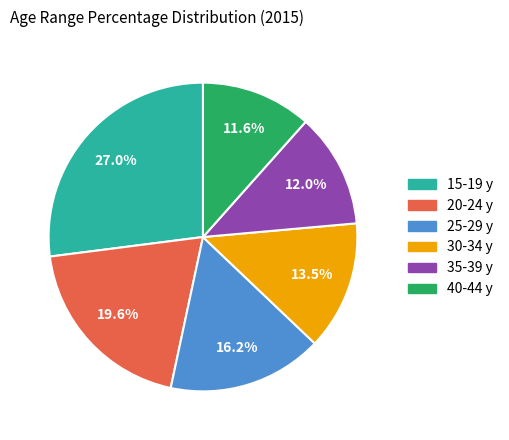

To the nearest percent, what is the average slice percentage?

17%